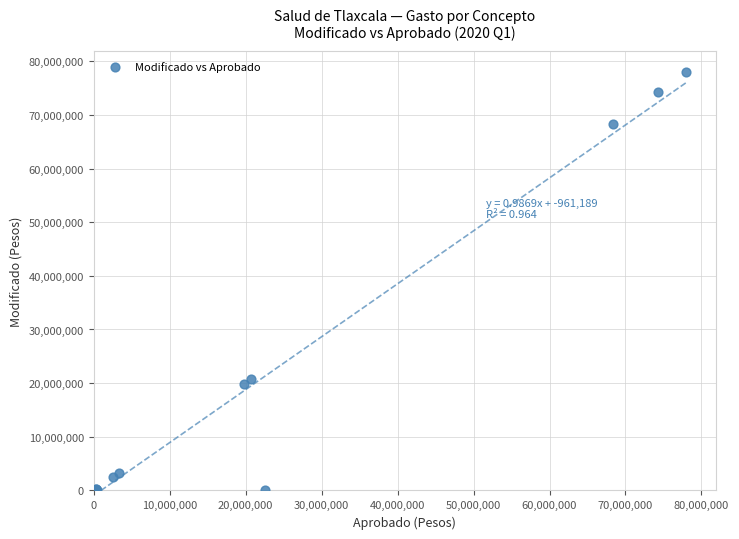

What Y value in the scatter plot is closest to 38982045?

20676974